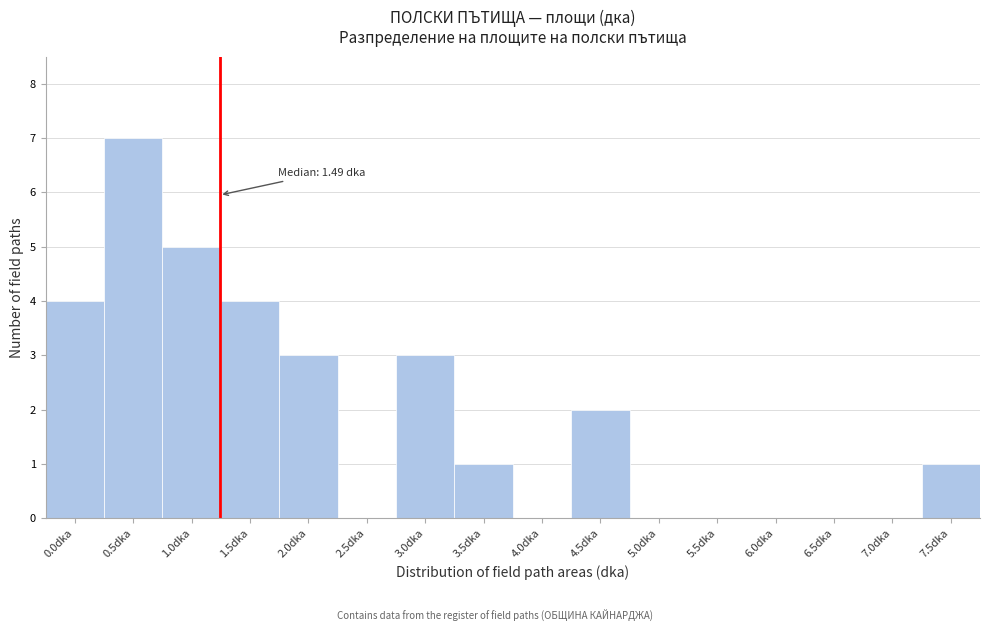

Reading left to right, what are all the values shown in this chart?

0.0dka=4	0.5dka=7	1.0dka=5	1.5dka=4	2.0dka=3	2.5dka=0	3.0dka=3	3.5dka=1	4.0dka=0	4.5dka=2	5.0dka=0	5.5dka=0	6.0dka=0	6.5dka=0	7.0dka=0	7.5dka=1